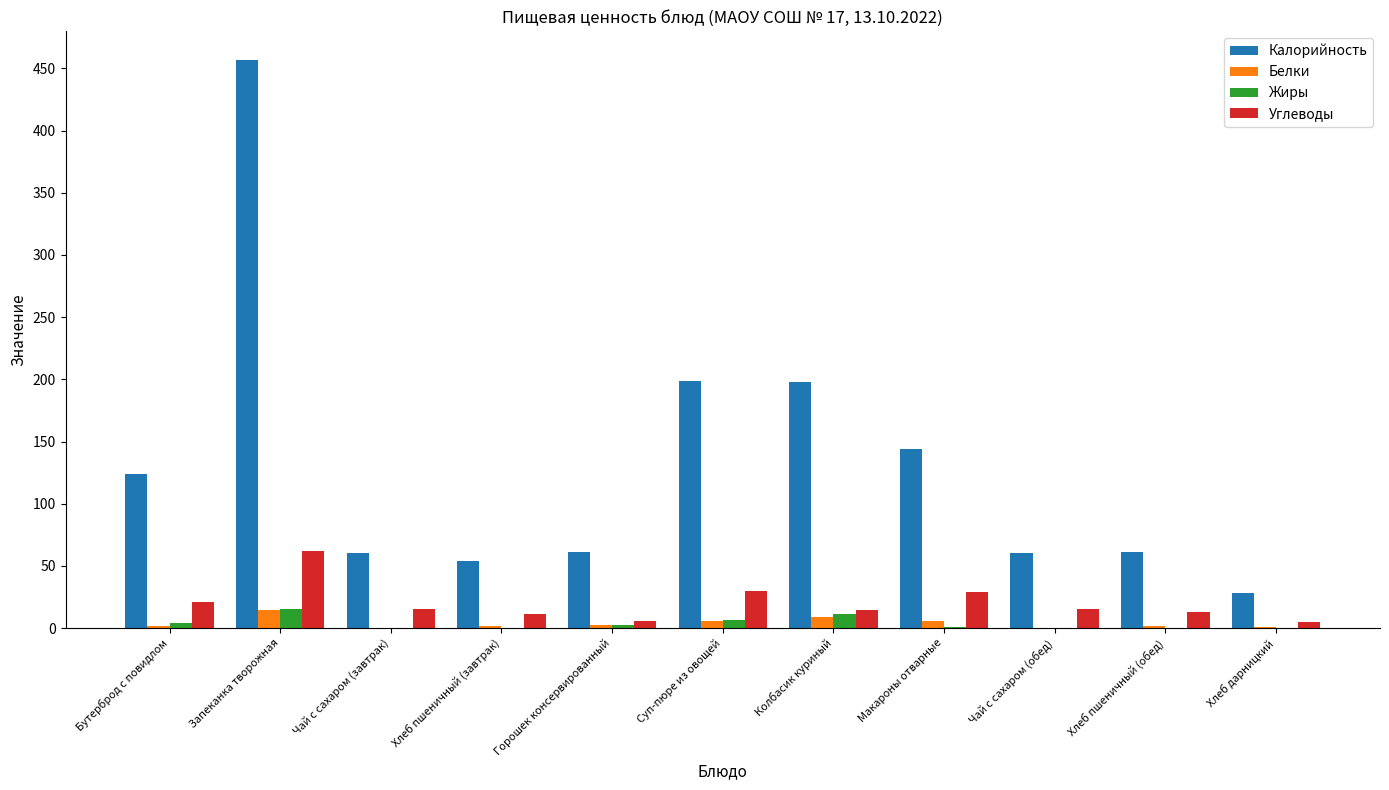

Are the bars grouped side by side (vs. stacked)?

Yes